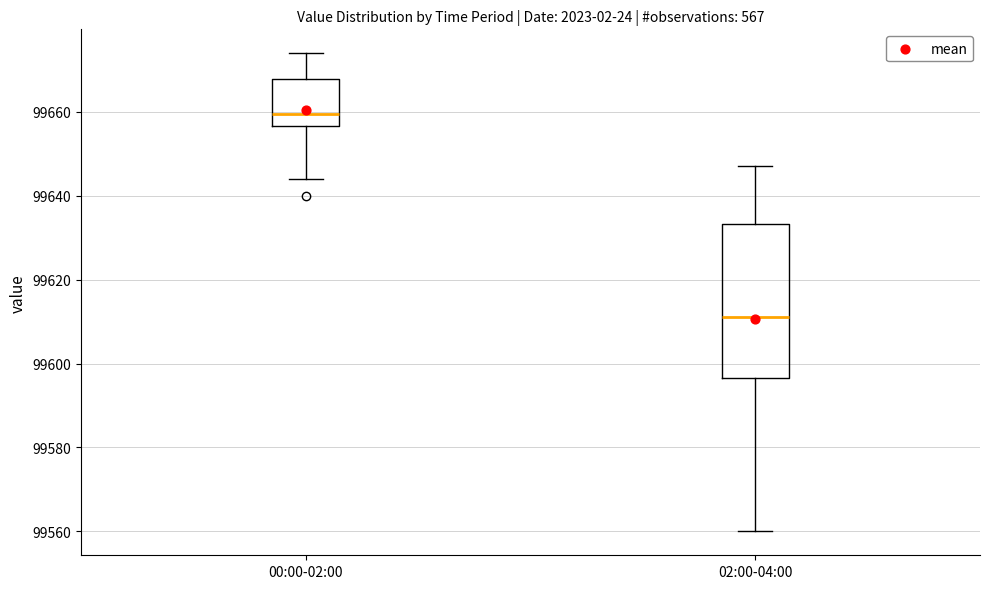

Comparing the boxes themselves (not the whiskers), which one is the tallest?

02:00-04:00